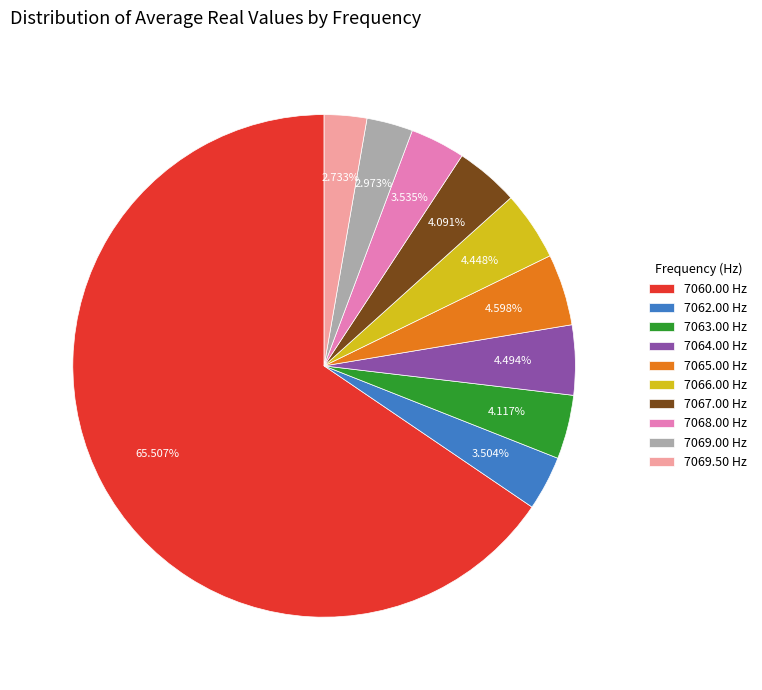

Does 7060.00 Hz account for over 50% of the chart?

Yes